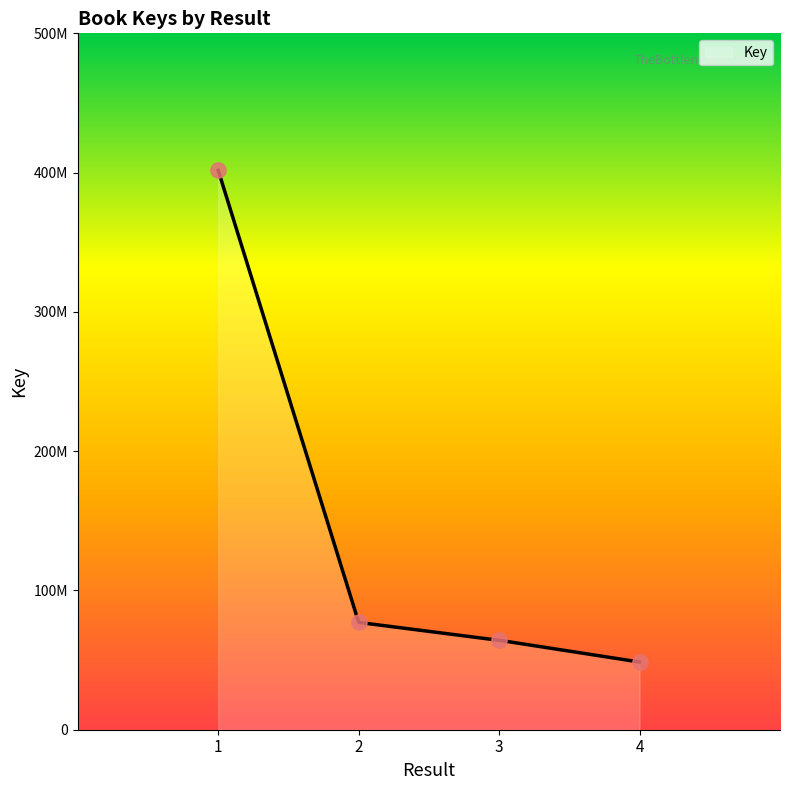

What is the change in value from  to ?

-337400552